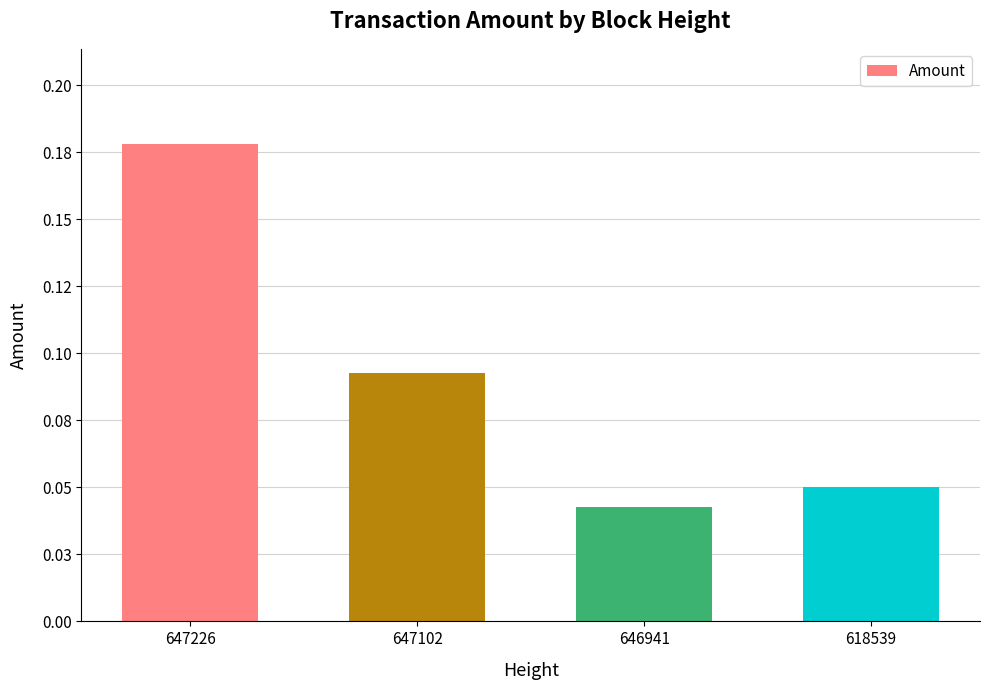

Does the chart contain any negative values?

No